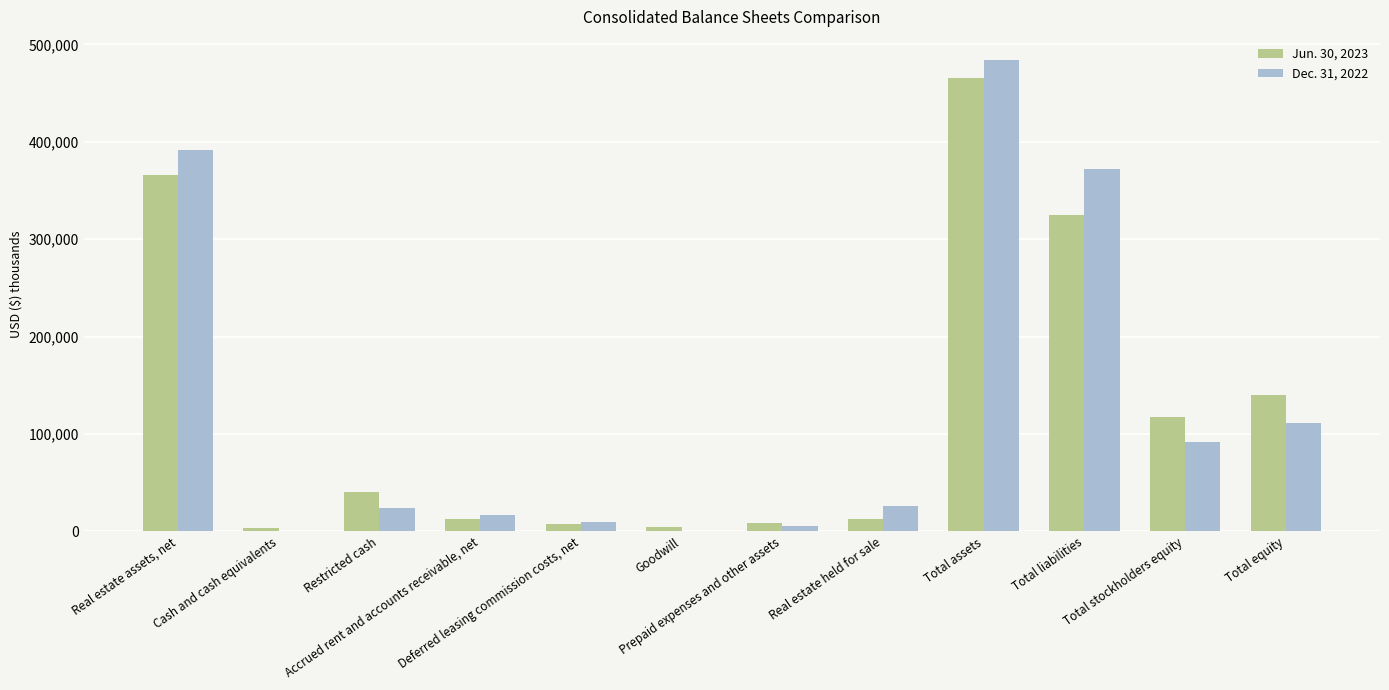

What is the sum of the Dec. 31, 2022 values at Real estate held for sale and Deferred leasing commission costs, net?

35789